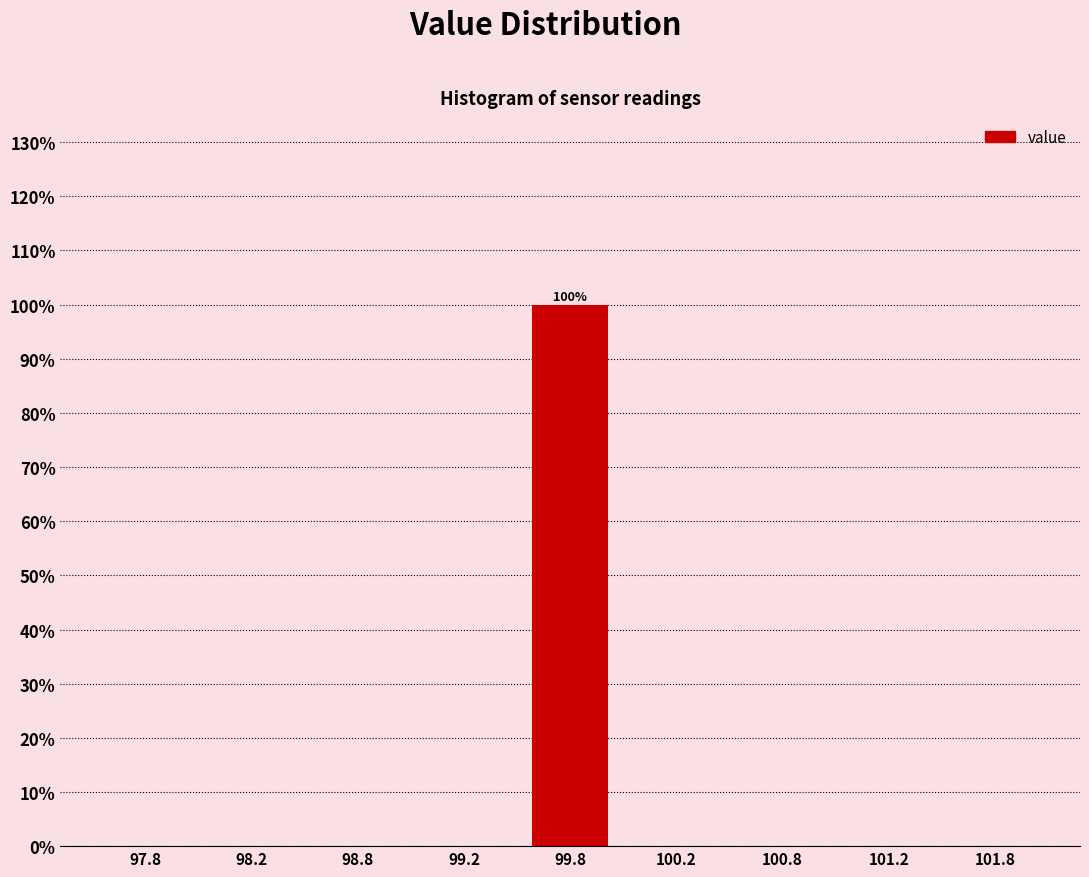

Reading left to right, extract all data points from this chart.

97.8=0	98.2=0	98.8=0	99.2=0	99.8=100	100.2=0	100.8=0	101.2=0	101.8=0